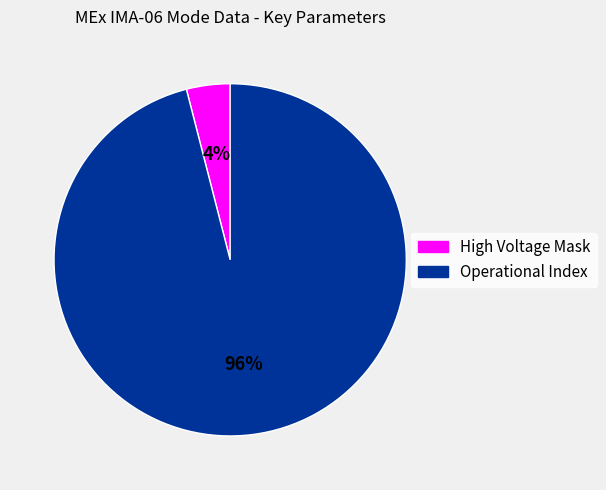

Count the number of slices in the pie.

2